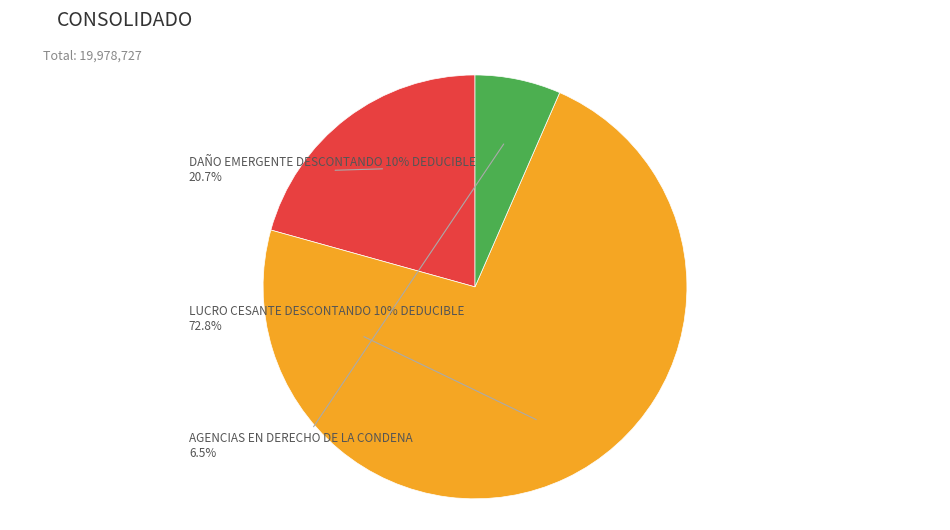

Which slice is the largest?

LUCRO CESANTE DESCONTANDO 10% DEDUCIBLE